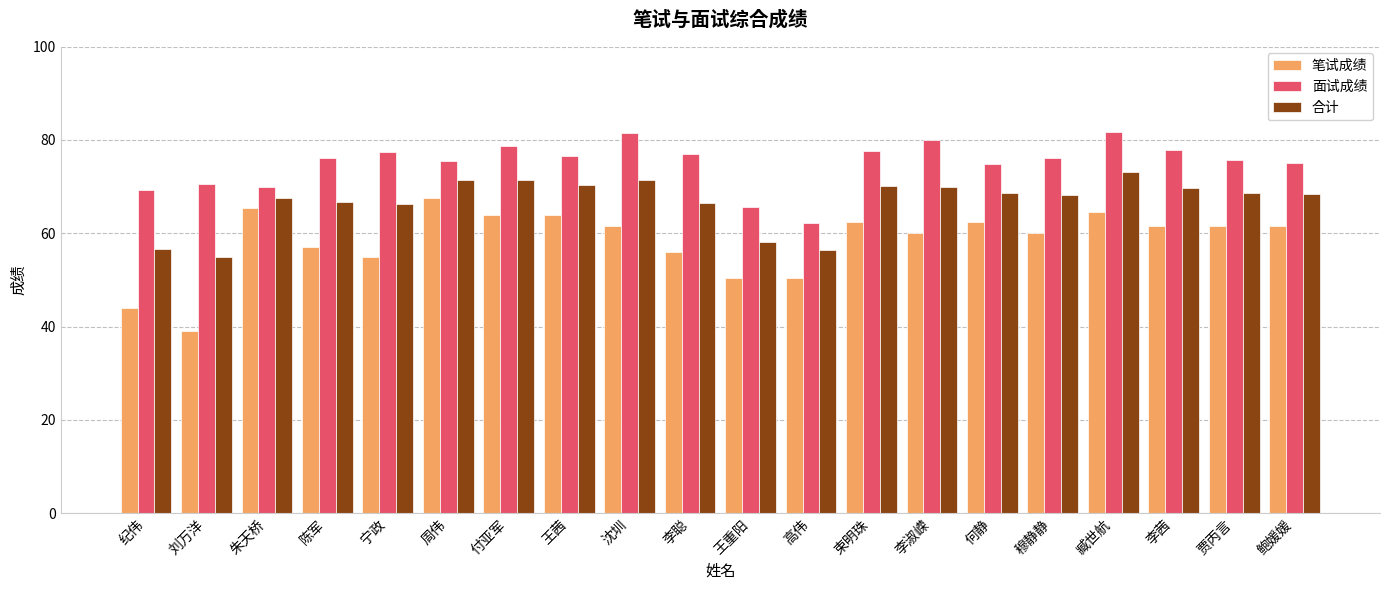

List the series in order of their peak value, highest first.

面试成绩, 合计, 笔试成绩